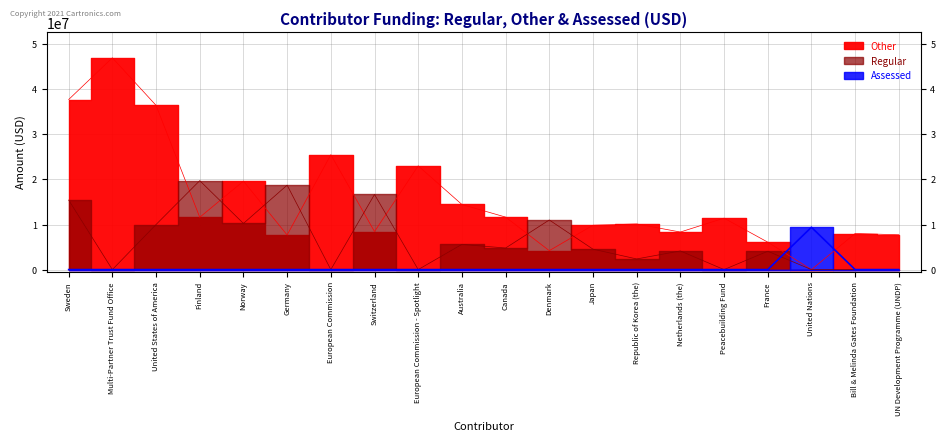

At France, list the series in order from smallest to largest.

Assessed, Regular, Other